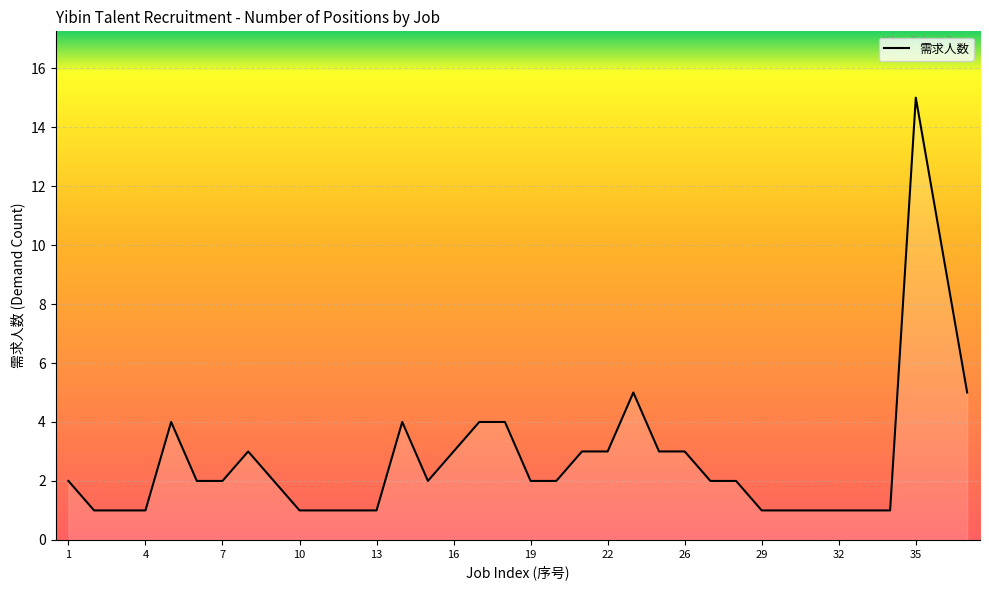

What is the greatest value displayed?

15